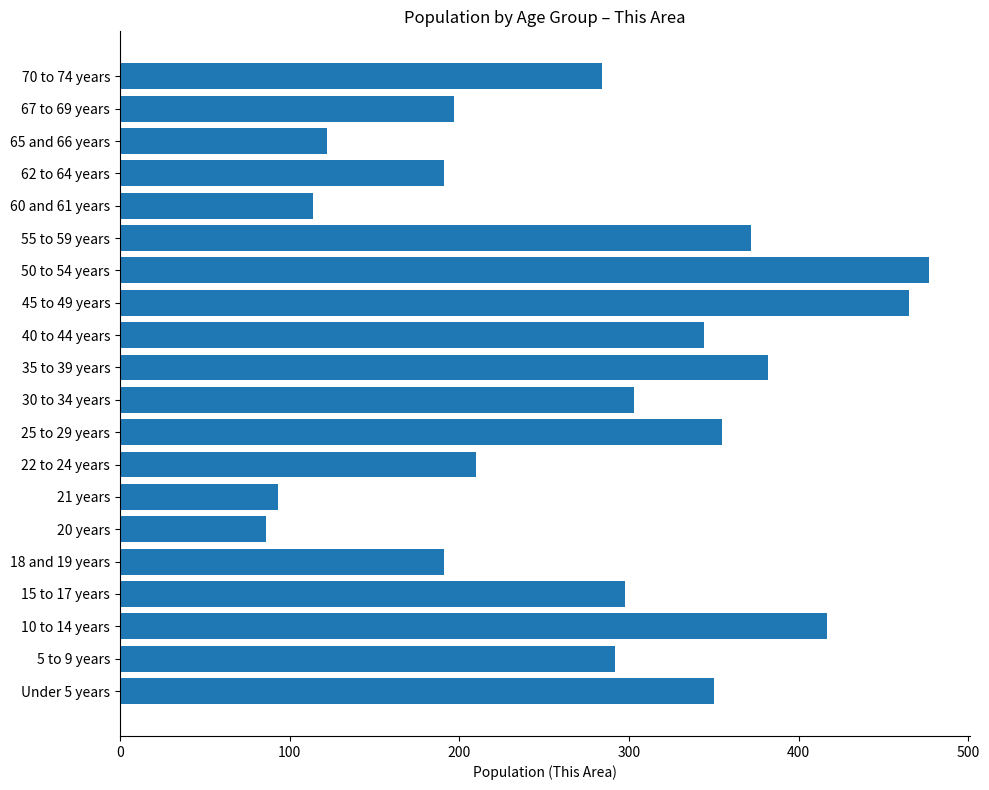

The value at 20 years is 86. True or false?

True